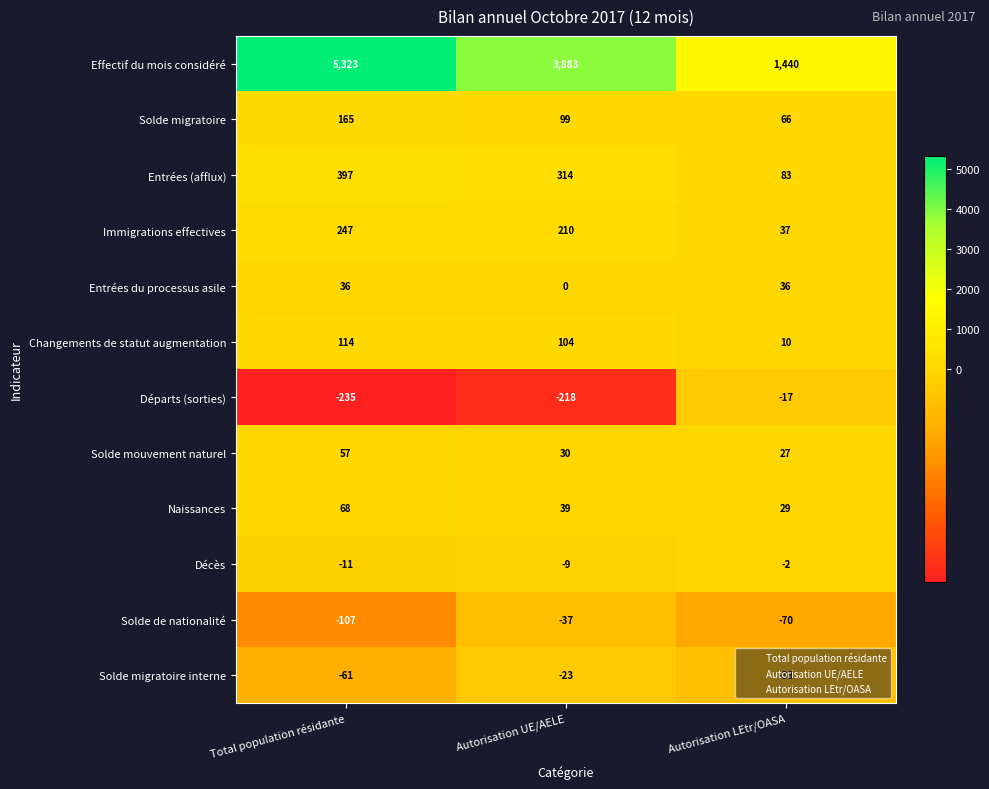

Where does the Entrées (afflux) series first go above 314?

Total population résidante